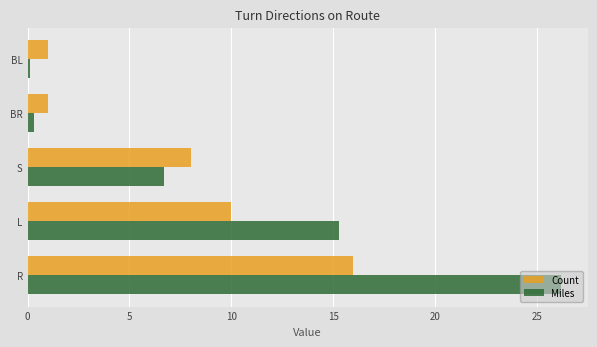

Rank the series by their maximum value, from lowest to highest.

Count, Miles